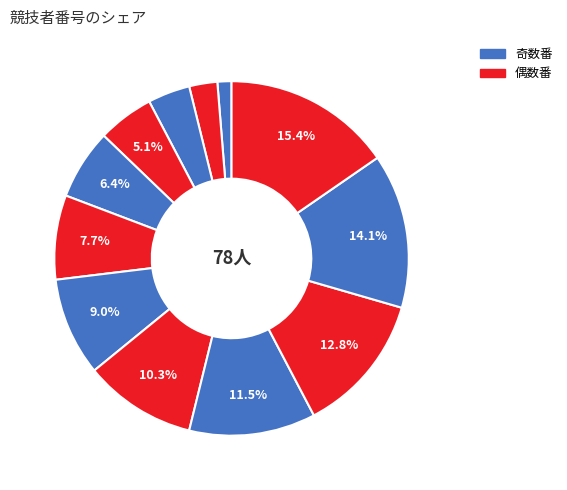

How many segments does this pie chart have?

12